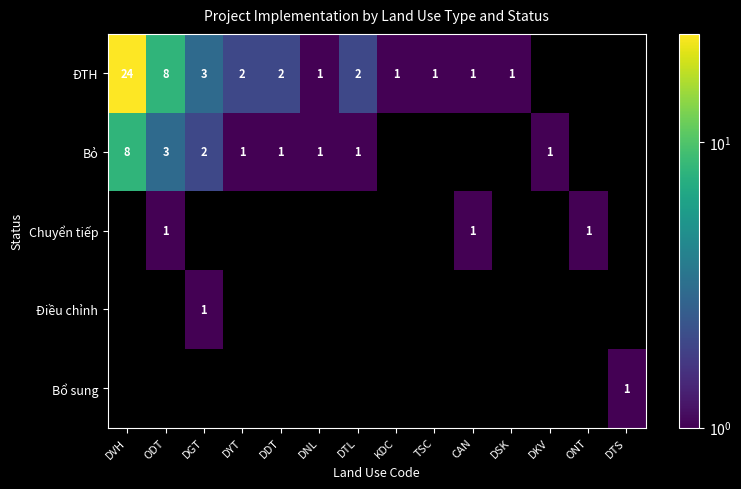

What is the difference between the maximum and second lowest values in the Bỏ series?

7.0